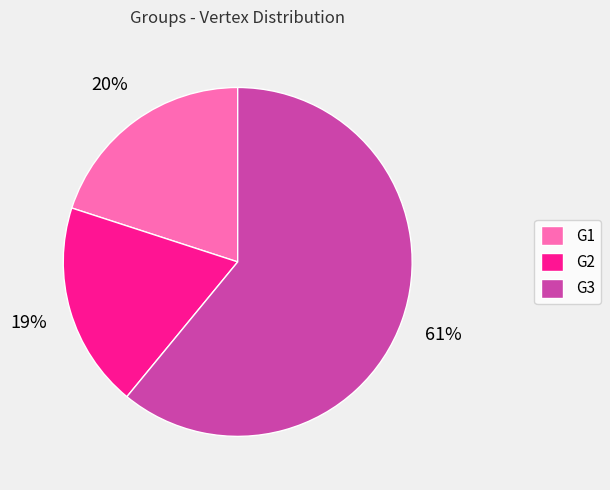

What percentage is the G3 slice, to the nearest percent?

61%